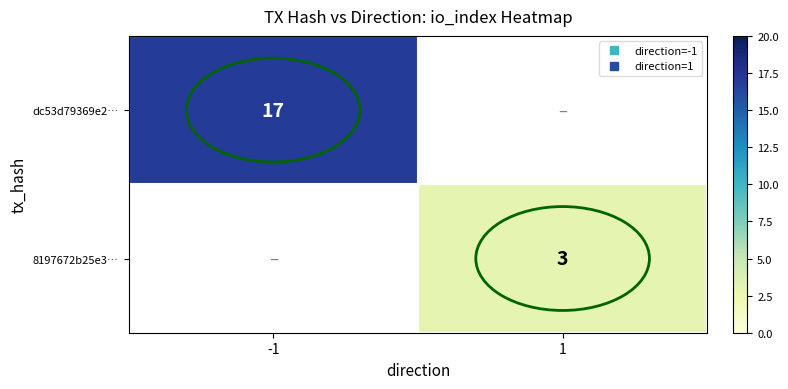

How many positive values does the 8197672b25e3… series have?

1